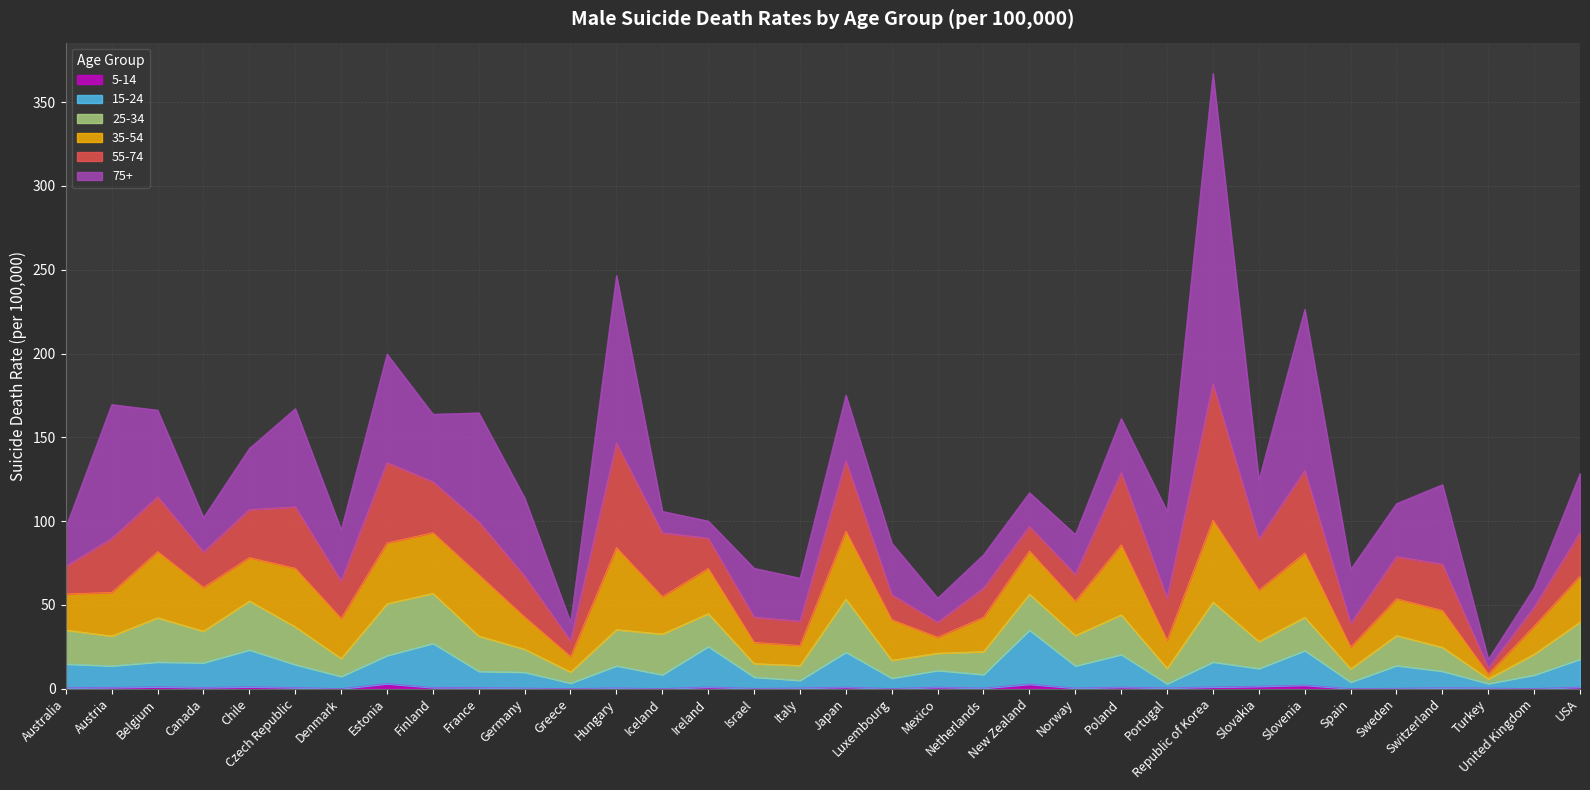

How many lines are shown in the chart?

6